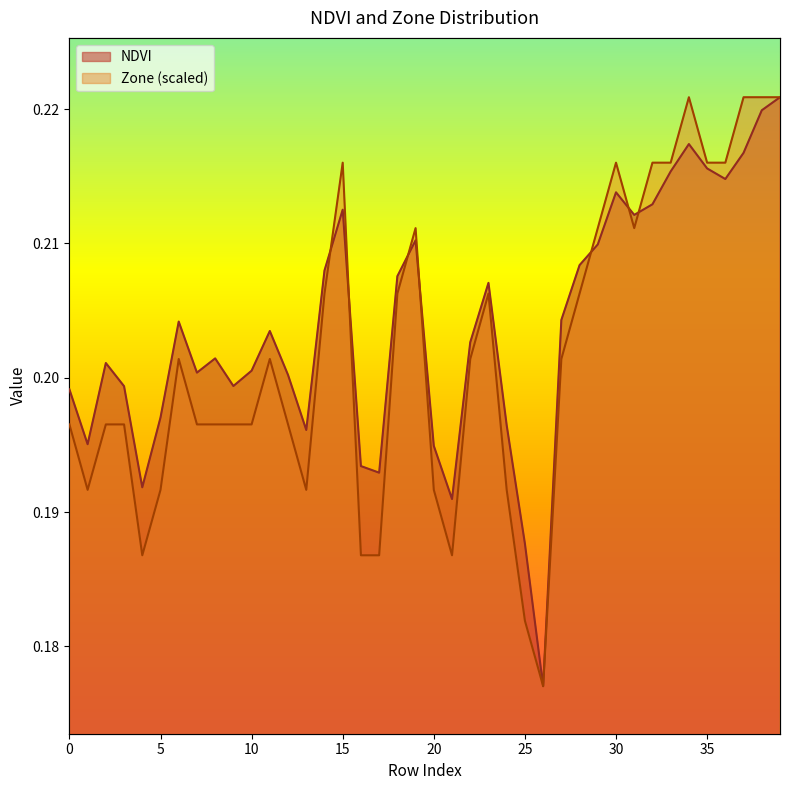

How many Zone values are between 0 and 1?

40